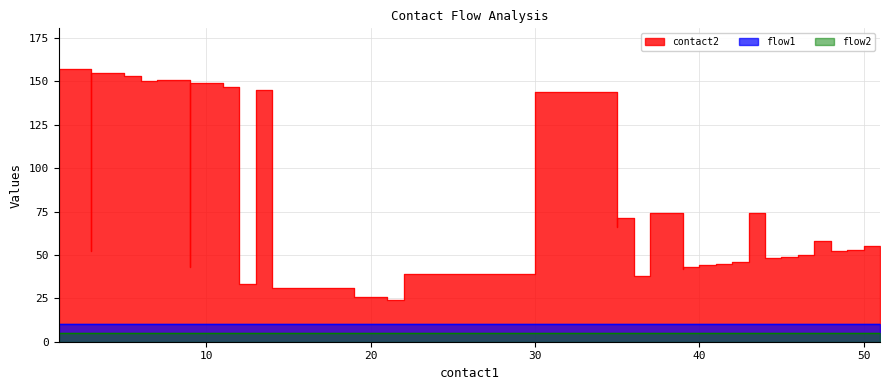

True or false: contact2 has more than 1 points higher than both neighbors.

True